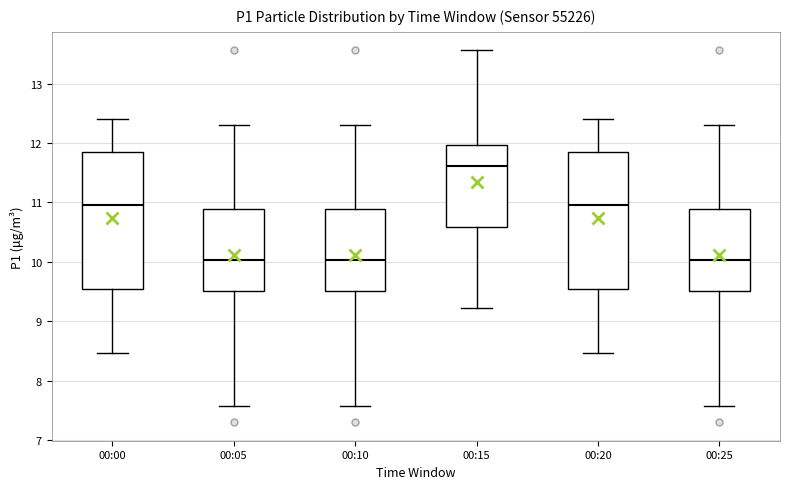

Where is the upper edge of the box for 00:20 on the y-axis? The values are not printed on the chart, so give them approximately, as read against the axis.

11.9